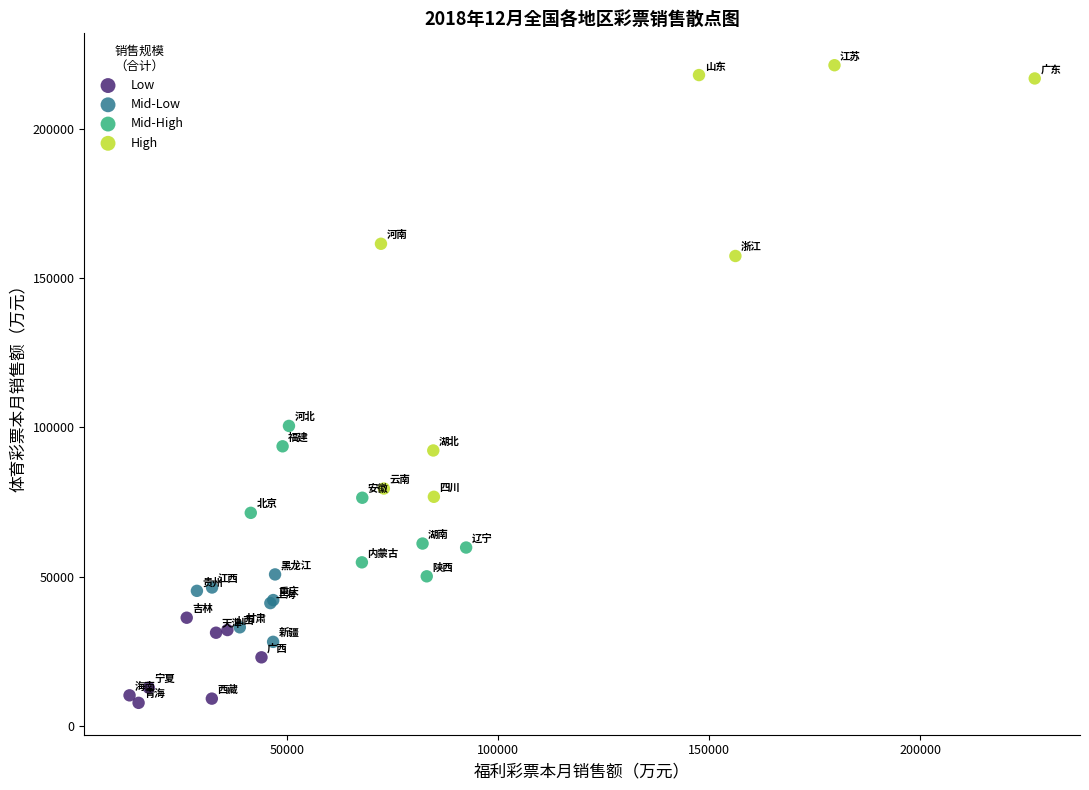

Which series has the largest Y range (max minus min)?

High